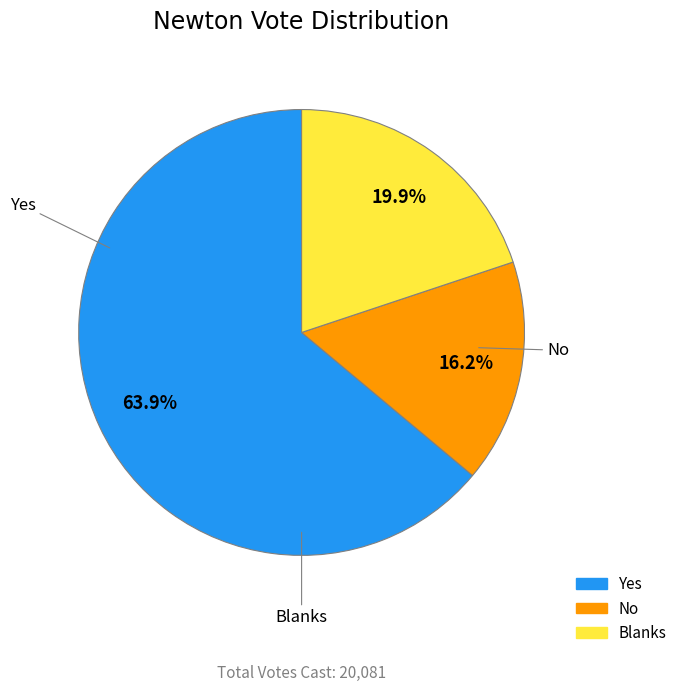

True or false: No accounts for 16% of the total.

True